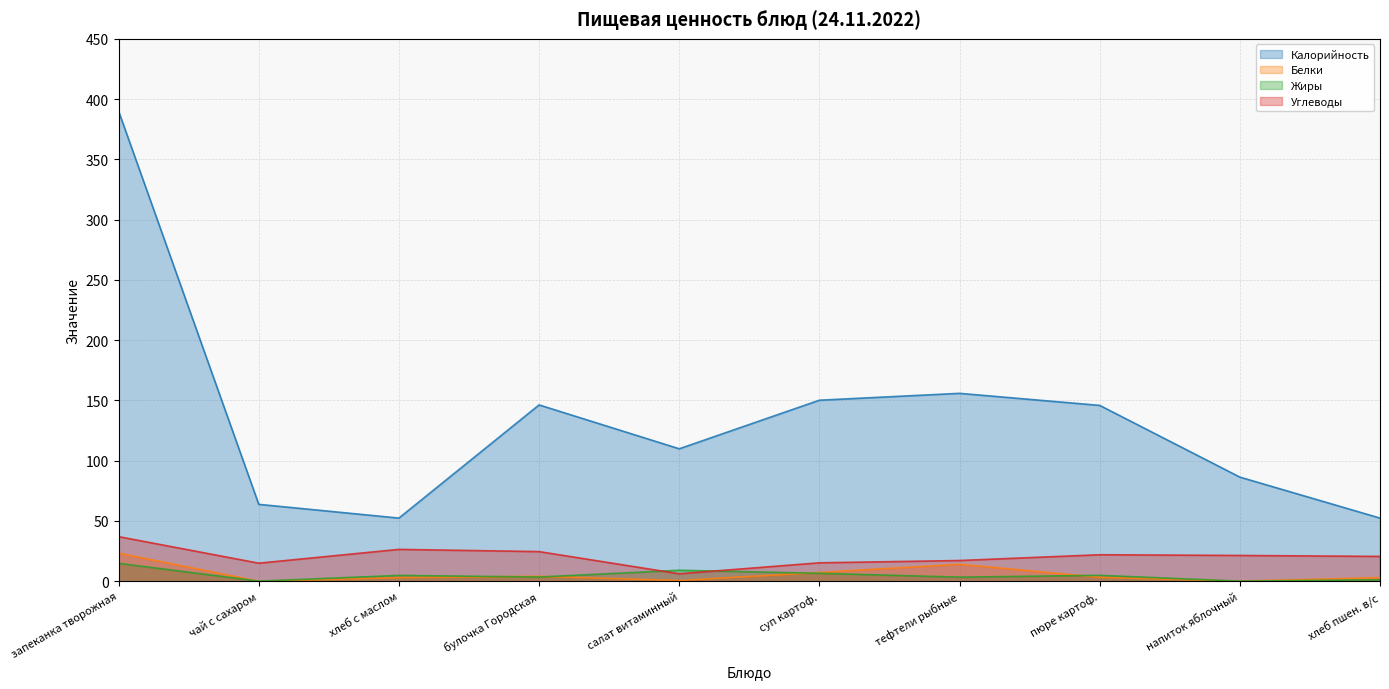

True or false: Калорийность and Жиры intersect in this chart.

False